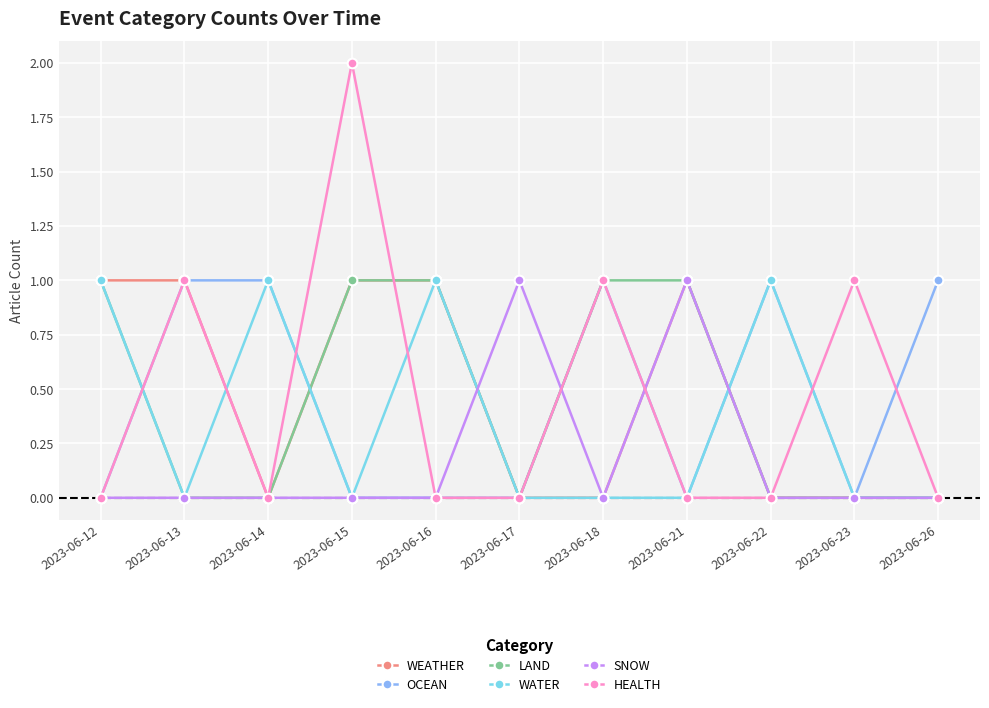

What is the difference between the highest and lowest values at 2023-06-18?

1